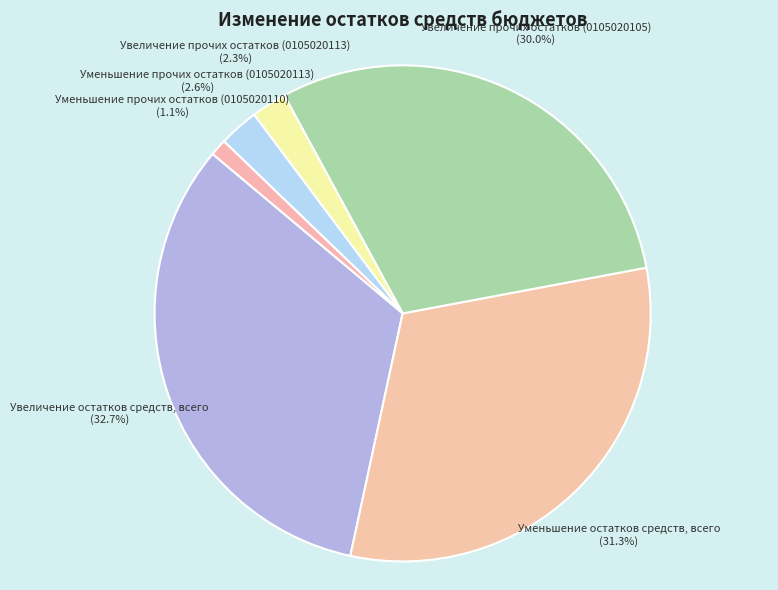

How many slices are in this pie chart?

6